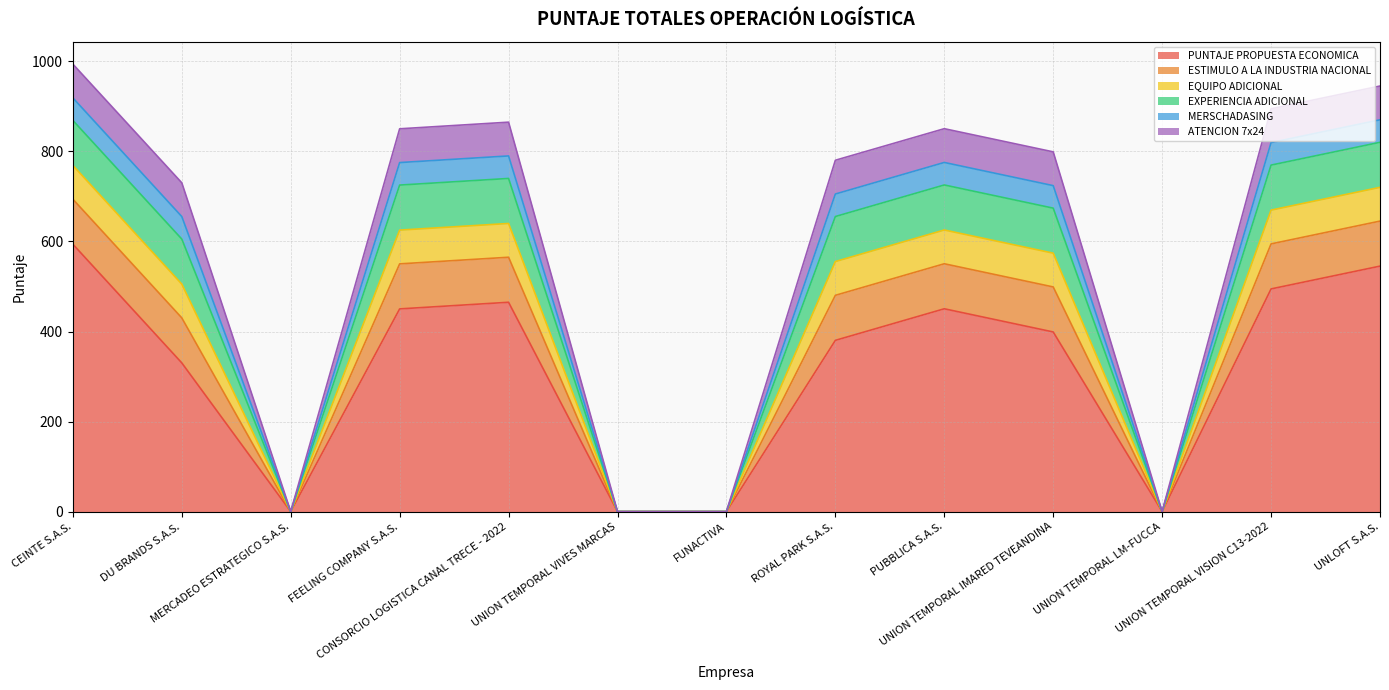

True or false: PUNTAJE PROPUESTA ECONOMICA and ESTIMULO A LA INDUSTRIA NACIONAL cross at least once.

False